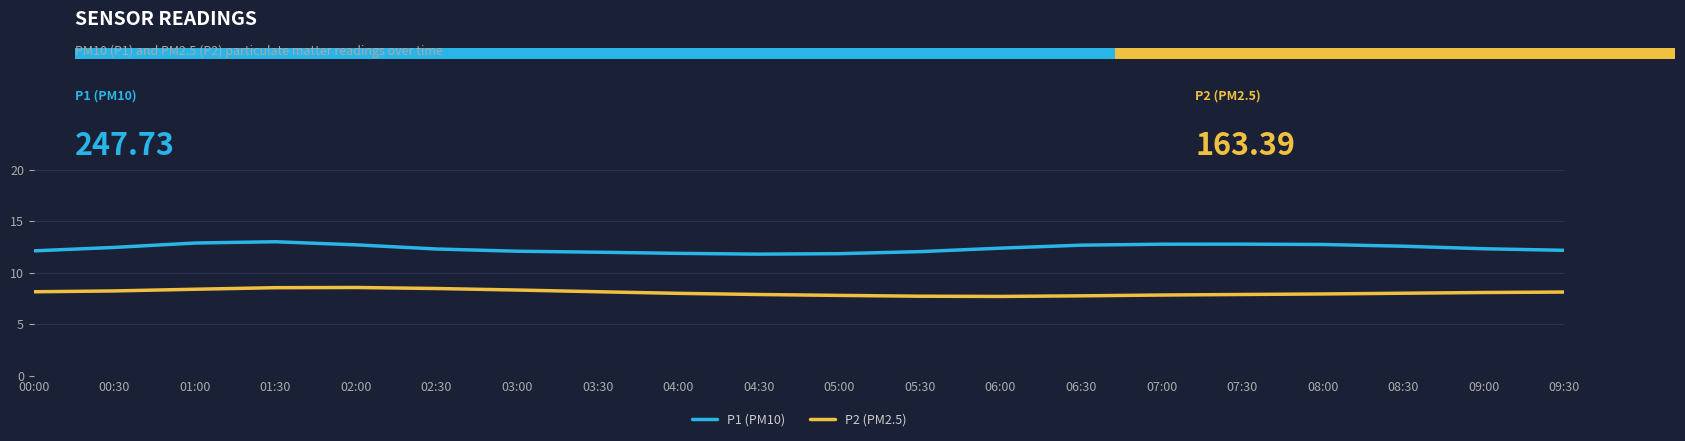

Which label corresponds to the smallest value in the chart?

06:00